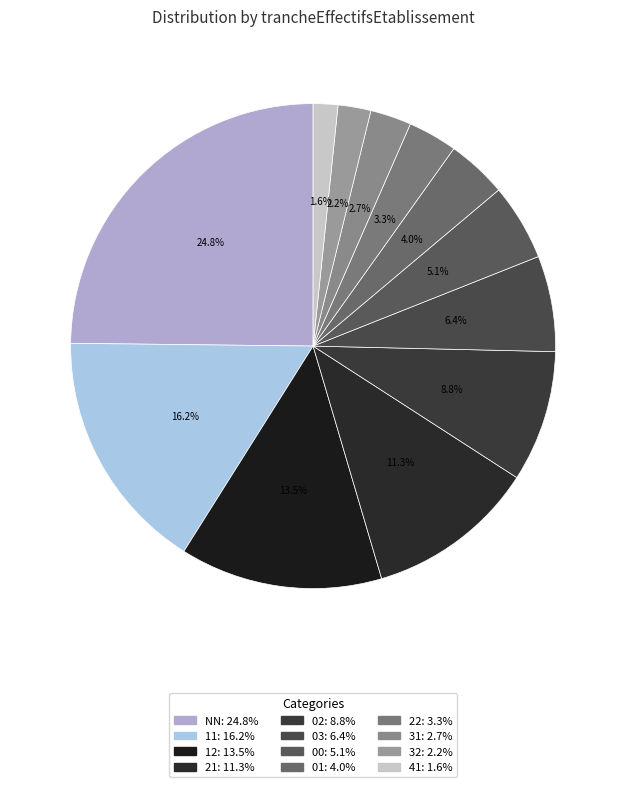

What portion of the pie excludes 41?

98.4%